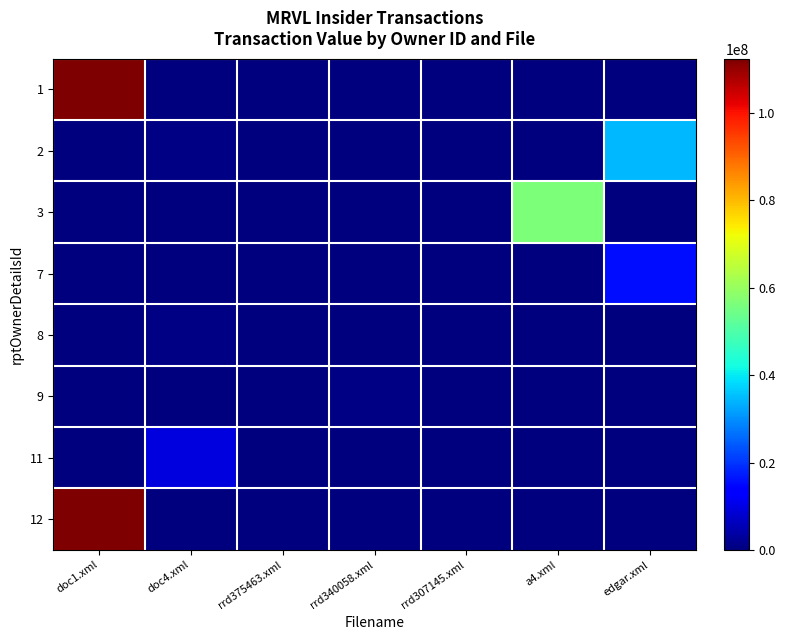

Reading right to left, what are all the values shown in this chart?

1: edgar.xml=0	a4.xml=0	rrd307145.xml=0	rrd340058.xml=0	rrd375463.xml=0	doc4.xml=0	doc1.xml=112446443
2: edgar.xml=34518150	a4.xml=0	rrd307145.xml=0	rrd340058.xml=0	rrd375463.xml=0	doc4.xml=570992	doc1.xml=0
3: edgar.xml=0	a4.xml=56365979	rrd307145.xml=0	rrd340058.xml=0	rrd375463.xml=0	doc4.xml=0	doc1.xml=0
7: edgar.xml=15806016	a4.xml=0	rrd307145.xml=0	rrd340058.xml=0	rrd375463.xml=0	doc4.xml=0	doc1.xml=0
8: edgar.xml=0	a4.xml=0	rrd307145.xml=0	rrd340058.xml=0	rrd375463.xml=0	doc4.xml=686765	doc1.xml=0
9: edgar.xml=0	a4.xml=0	rrd307145.xml=0	rrd340058.xml=695570	rrd375463.xml=0	doc4.xml=270221	doc1.xml=0
11: edgar.xml=0	a4.xml=0	rrd307145.xml=0	rrd340058.xml=0	rrd375463.xml=0	doc4.xml=9406028	doc1.xml=0
12: edgar.xml=0	a4.xml=0	rrd307145.xml=0	rrd340058.xml=0	rrd375463.xml=0	doc4.xml=0	doc1.xml=112446443